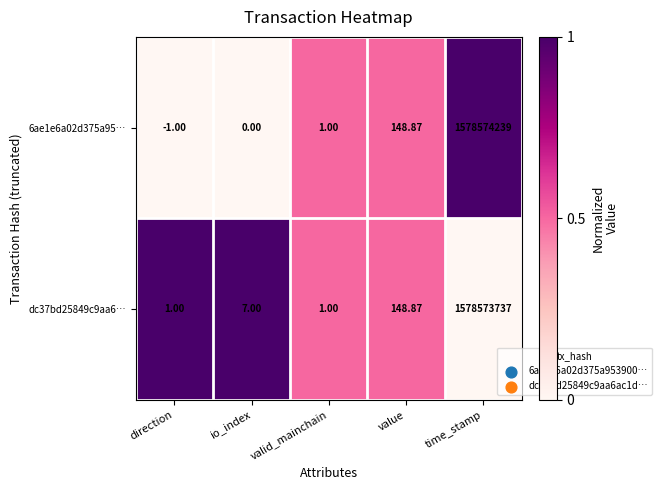

At io_index, list the series in order from smallest to largest.

6ae1e6a02d375a95…, dc37bd25849c9aa6…